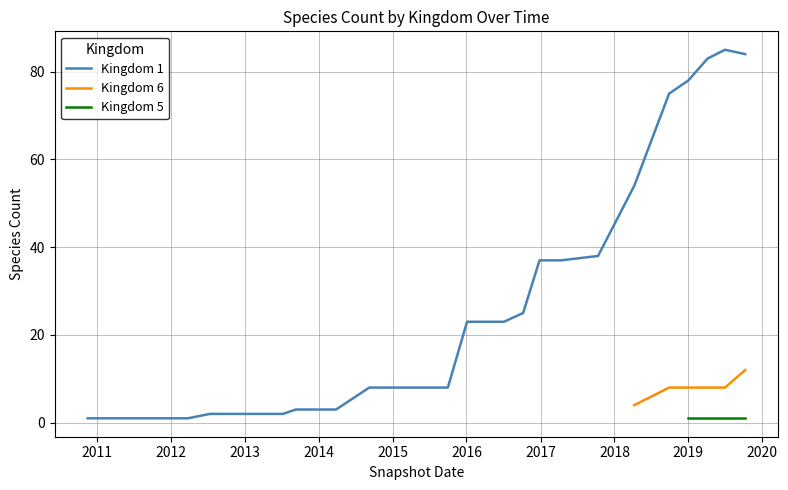

What is the difference between the second highest and minimum values?

4